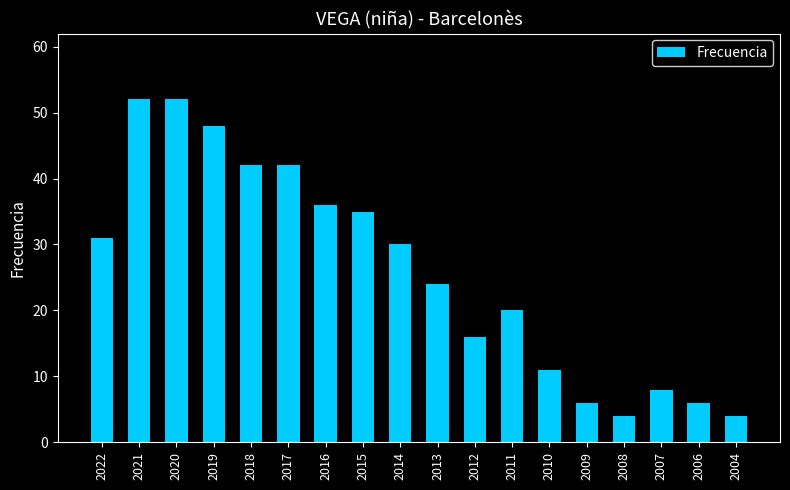

How many distinct data groups are displayed?

1